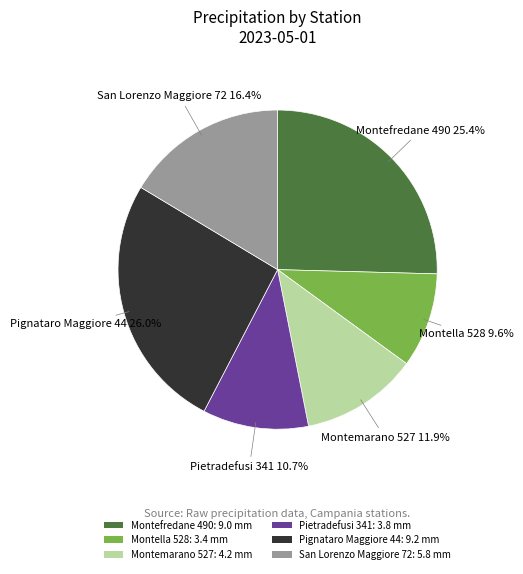

To the nearest percent, what is the average slice percentage?

17%